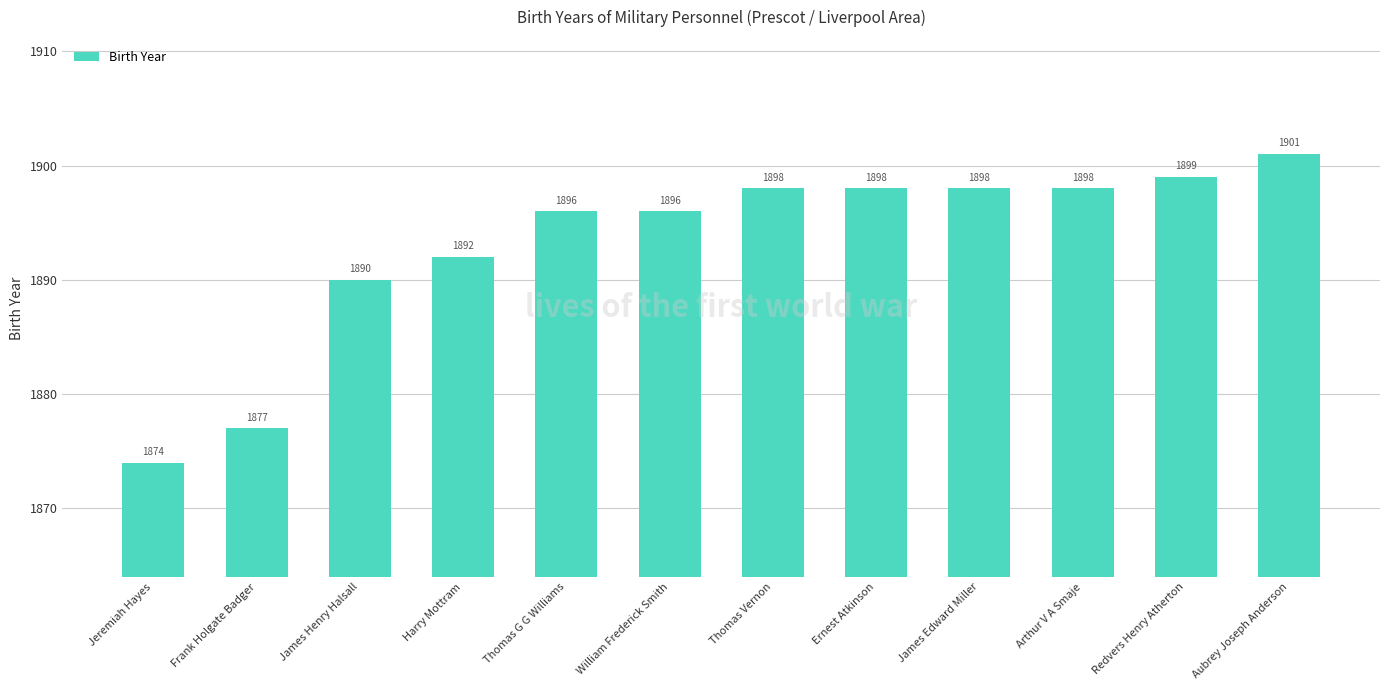

Between James Henry Halsall and William Frederick Smith, which is larger?

William Frederick Smith